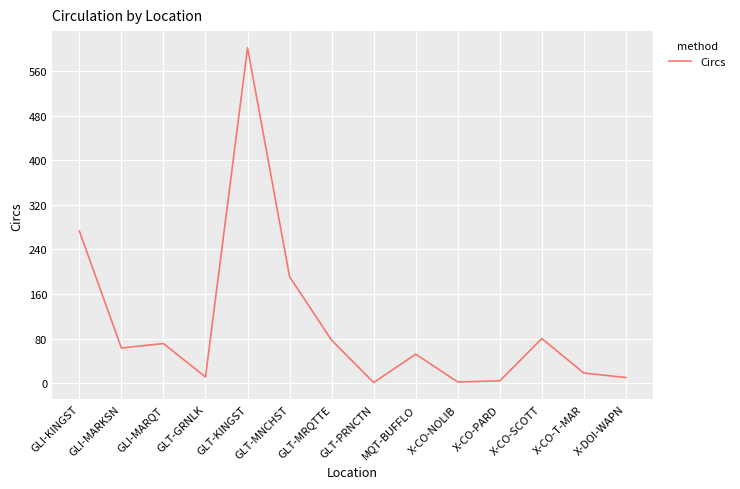

True or false: the data has more than 2 interior local peaks.

True